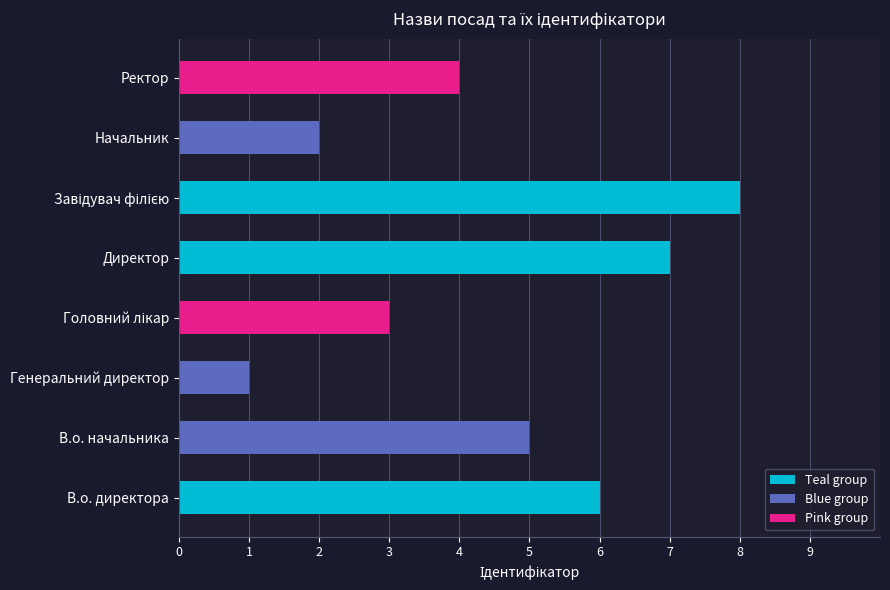

What is the difference between the maximum and minimum values?

7